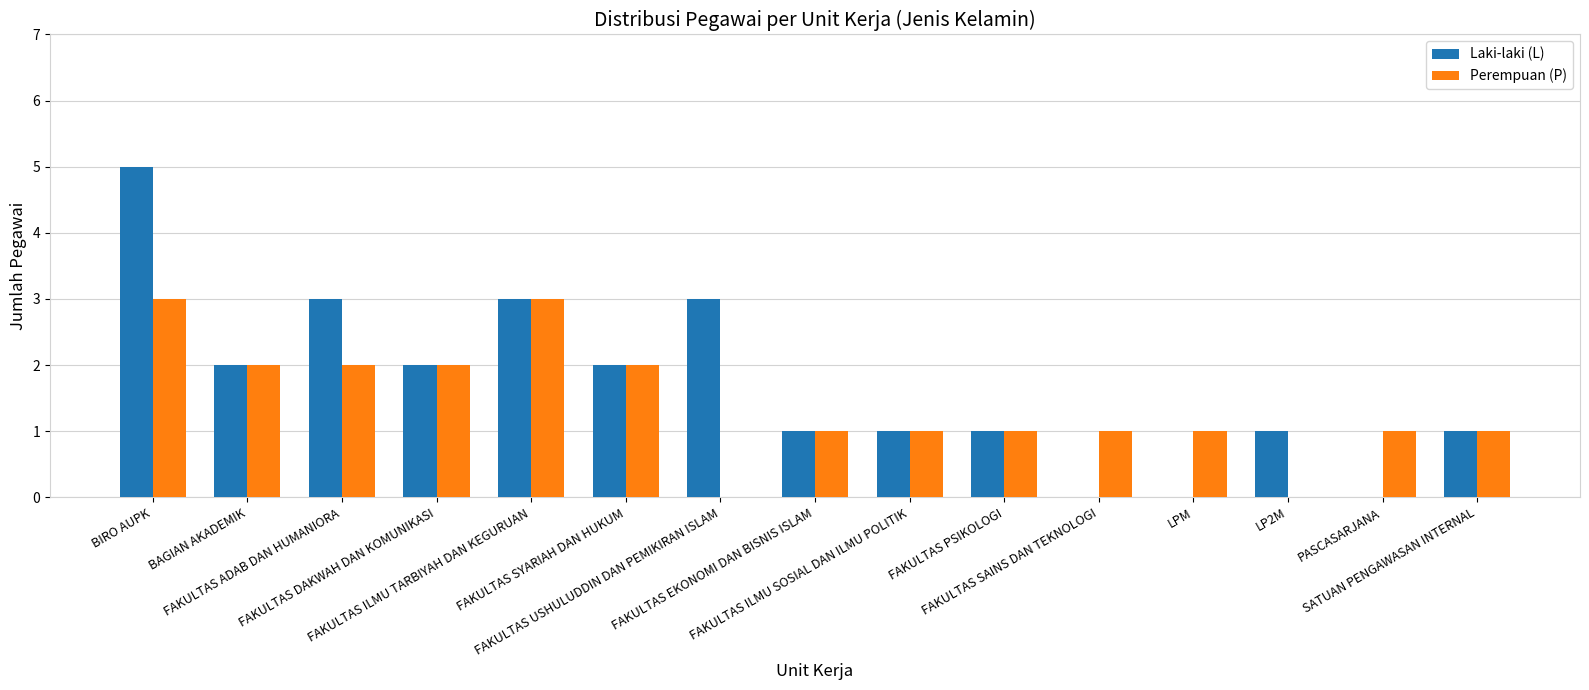

What is the sum of all Laki-laki (L) values?

25